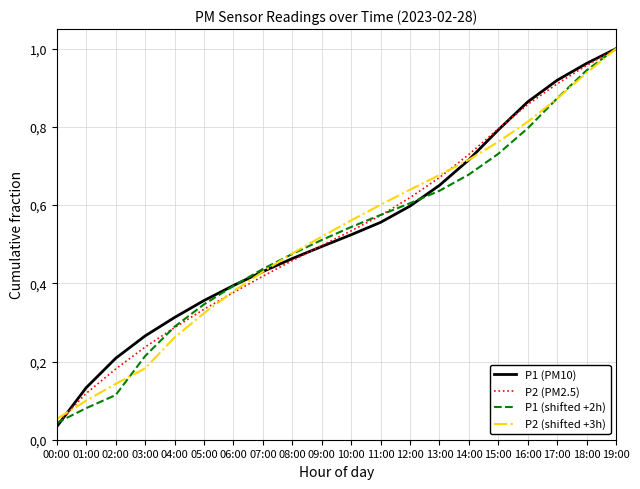

True or false: P2 (shifted +3h) and P1 (PM10) cross at least once.

True